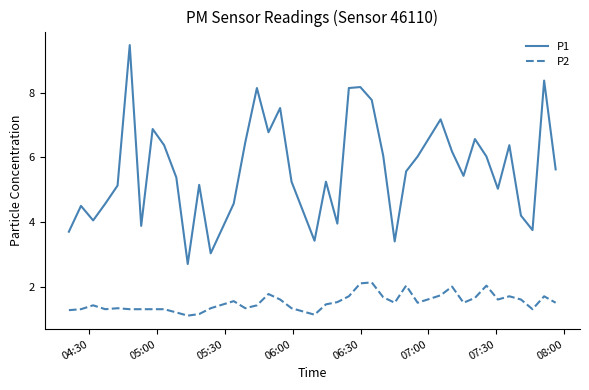

What is the difference between the maximum and minimum values in the P1 series?

6.8